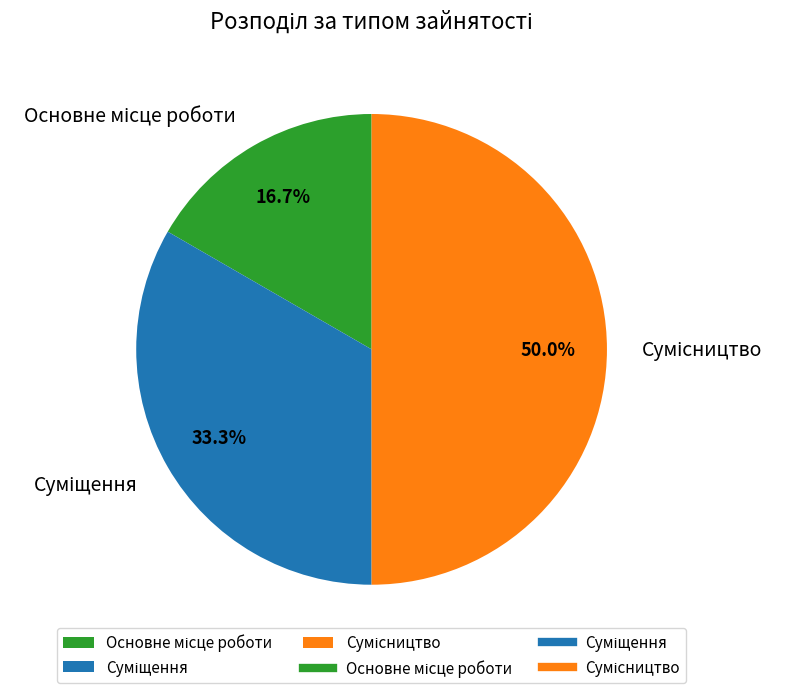

Between Сумісництво and Суміщення, which is larger?

Сумісництво